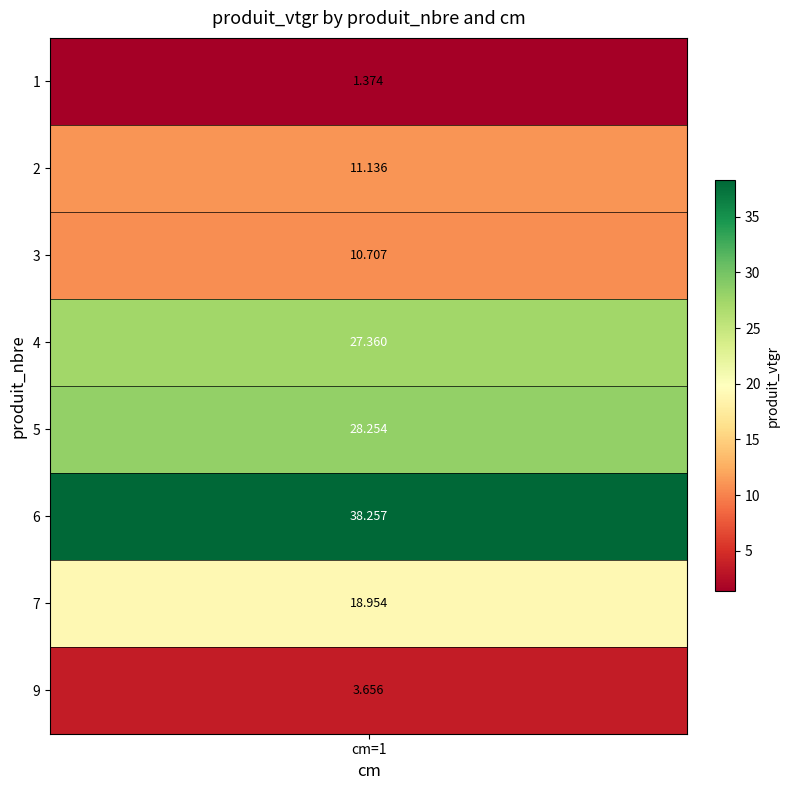

Which has a higher value, 3 or 1?

3